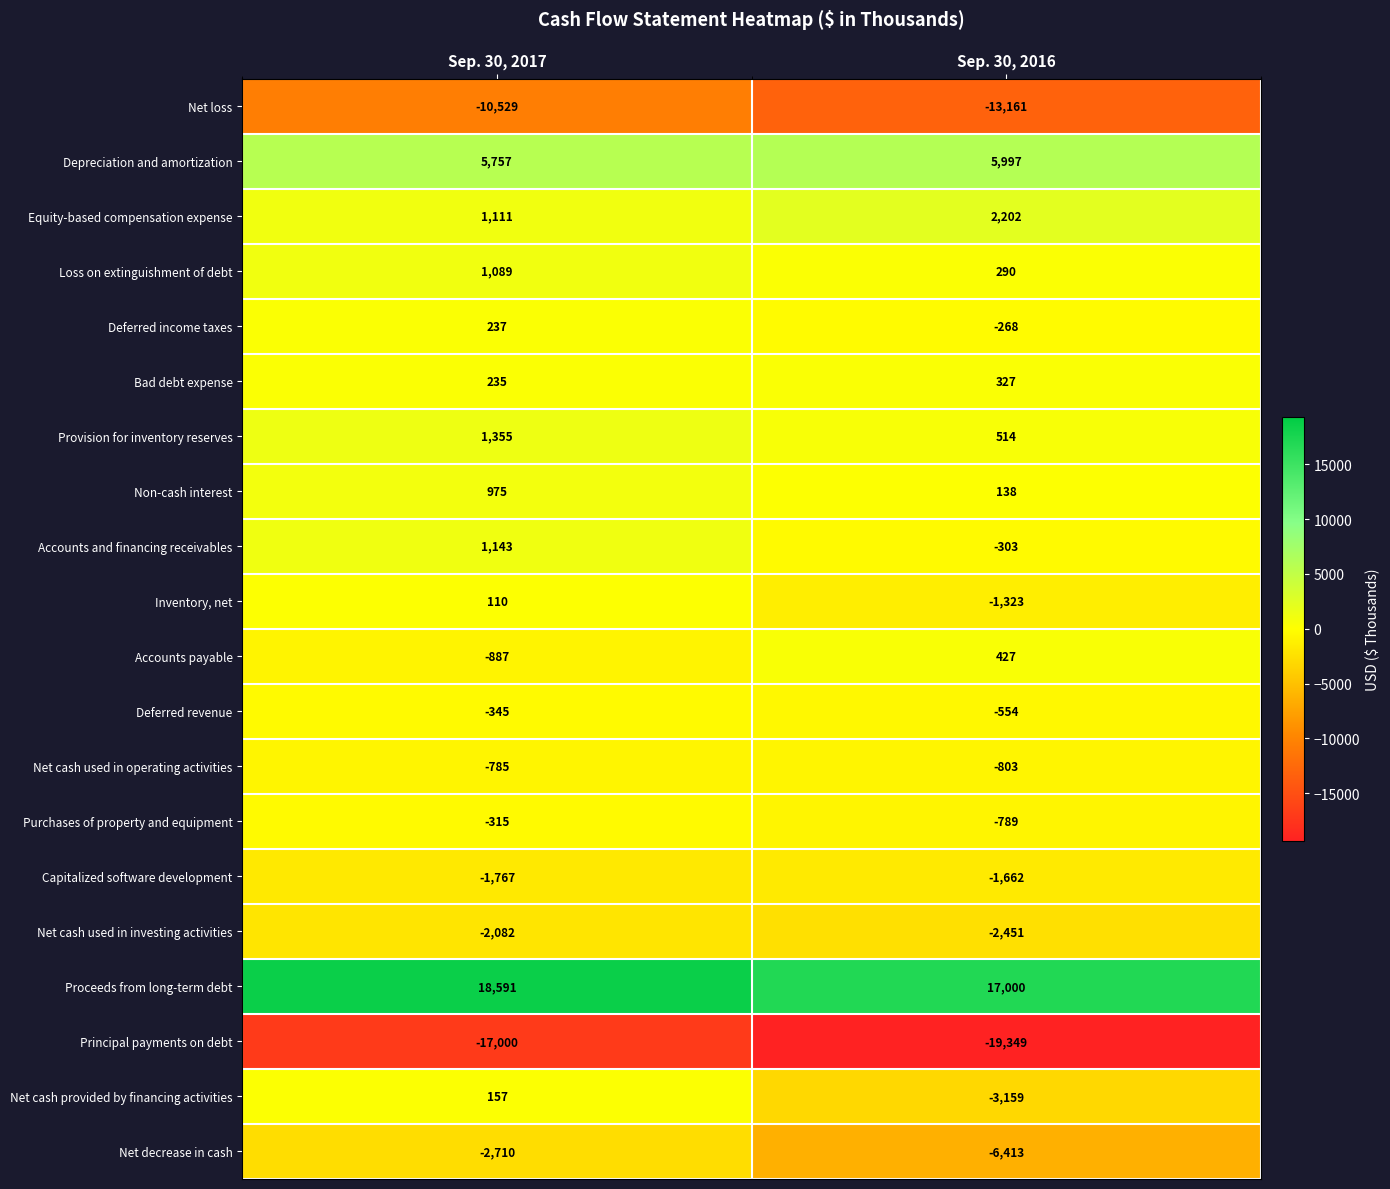

What is the sum of all Net cash used in operating activities values?

-1588